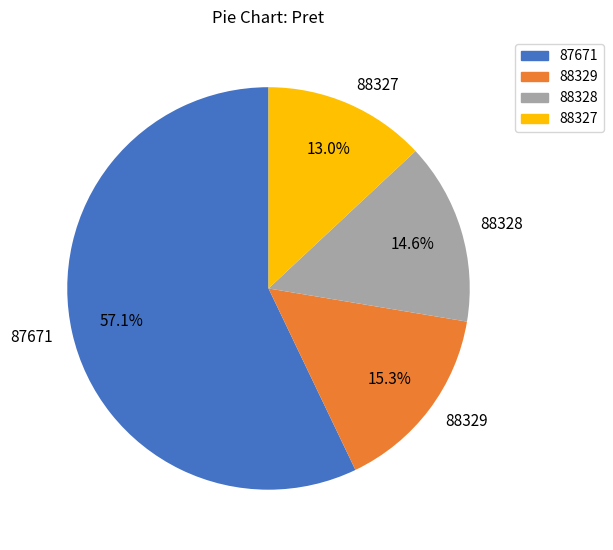

What is the largest slice in the pie chart?

87671